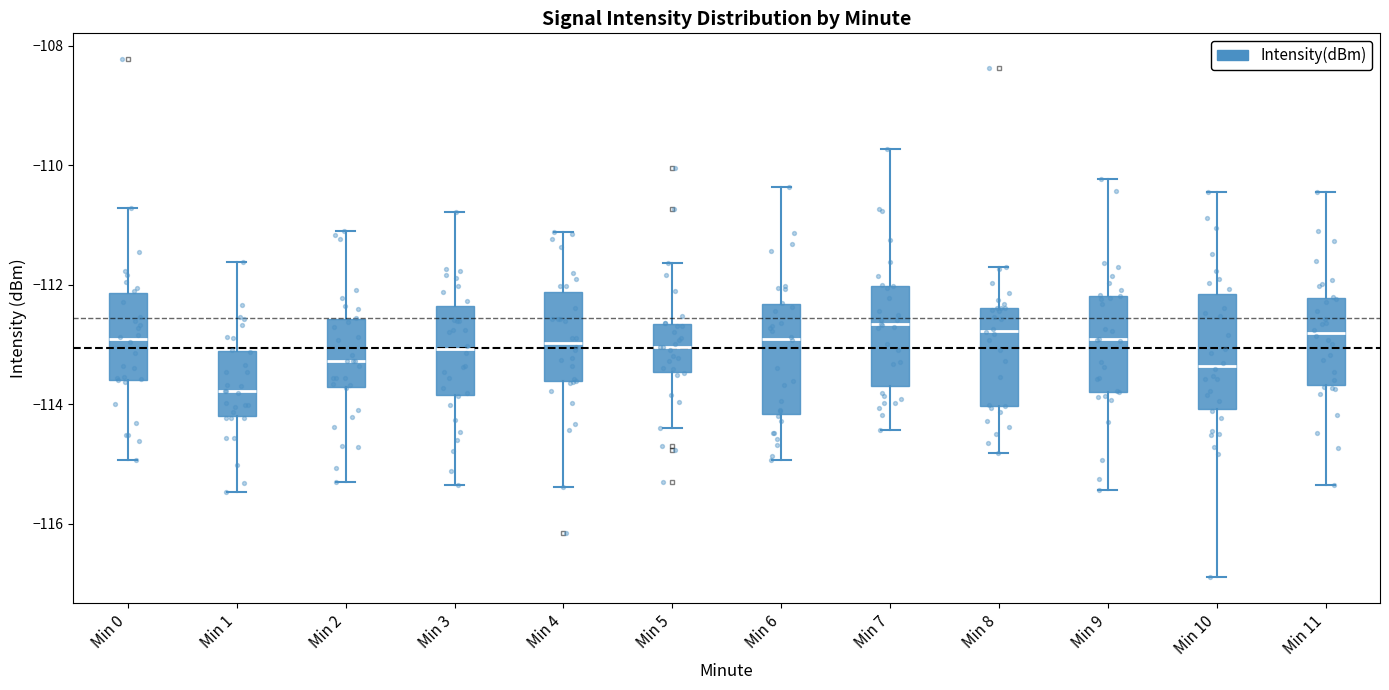

Reading left to right, transcribe this box plot: for each box, give where its median line is, the range the box spans, and where its two whiskers end, as read against the y-axis. The values are not printed on the chart, so give them approximately, as read against the axis.

Min 0: median -113.0, box -113.6 to -112.2, whiskers -115.0 to -110.8
Min 1: median -113.8, box -114.2 to -113.0, whiskers -115.4 to -111.6
Min 2: median -113.2, box -113.8 to -112.6, whiskers -115.2 to -111.2
Min 3: median -113.0, box -113.8 to -112.4, whiskers -115.4 to -110.8
Min 4: median -113.0, box -113.6 to -112.2, whiskers -115.4 to -111.2
Min 5: median -113.0, box -113.4 to -112.6, whiskers -114.4 to -111.6
Min 6: median -112.8, box -114.2 to -112.4, whiskers -115.0 to -110.4
Min 7: median -112.6, box -113.6 to -112.0, whiskers -114.4 to -109.8
Min 8: median -112.8, box -114.0 to -112.4, whiskers -114.8 to -111.8
Min 9: median -113.0, box -113.8 to -112.2, whiskers -115.4 to -110.2
Min 10: median -113.4, box -114.0 to -112.2, whiskers -116.8 to -110.4
Min 11: median -112.8, box -113.6 to -112.2, whiskers -115.4 to -110.4